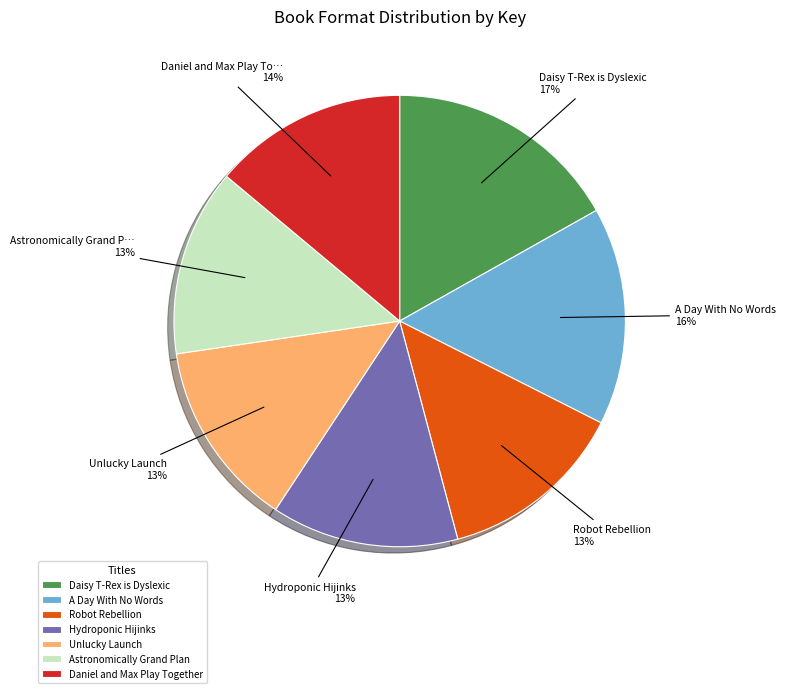

Combined, do Robot Rebellion and Hydroponic Hijinks account for over 50%?

No